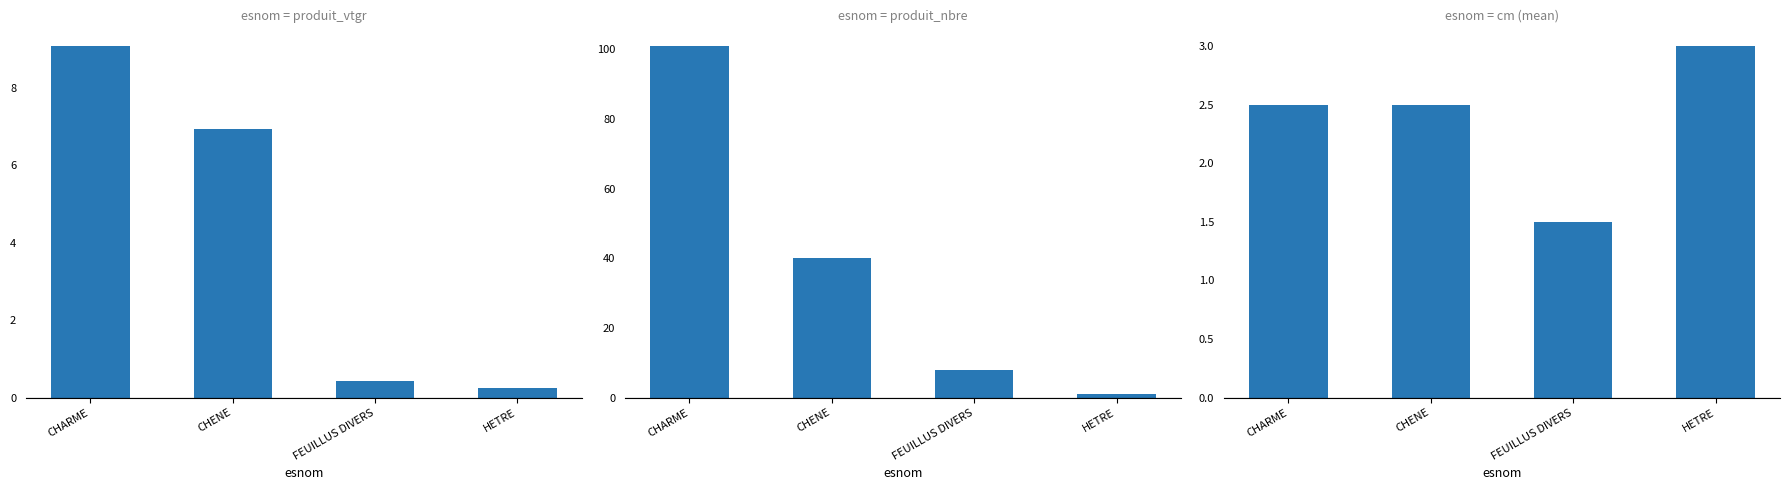

Which category has the lowest value in the produit_nbre series?

HETRE